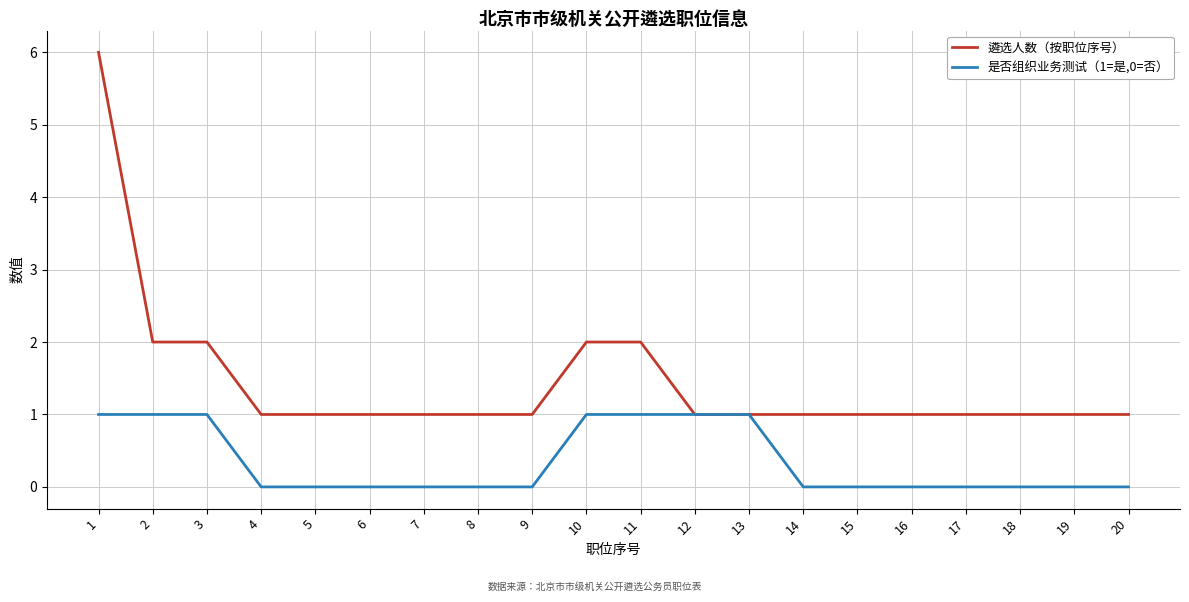

Which series has the widest spread of values?

遴选人数（按职位序号）